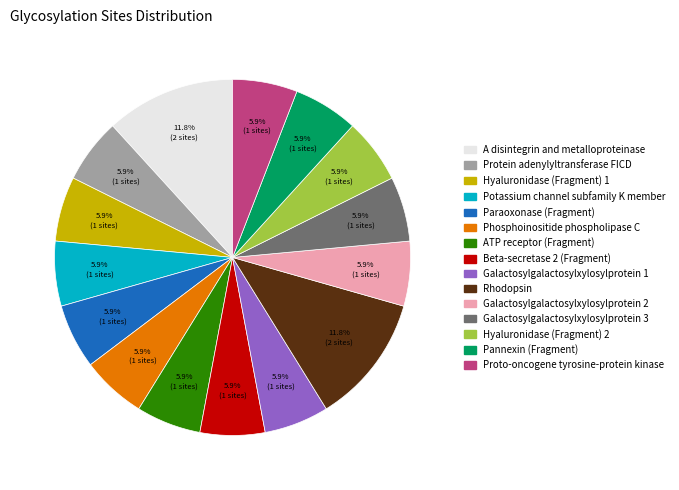

To the nearest percent, what is the difference between the Galactosylgalactosylxylosylprotein 1 and A disintegrin and metalloproteinase slice percentages?

6%